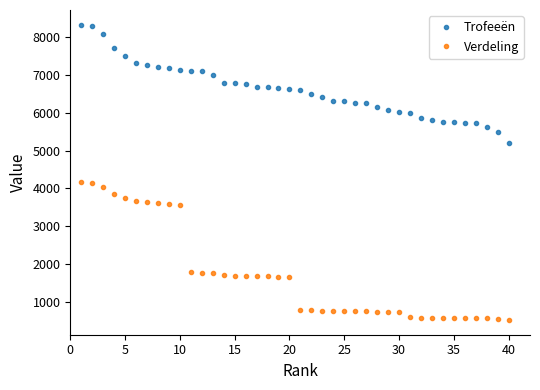

List the series in order of their peak value, highest first.

Trofeeën, Verdeling